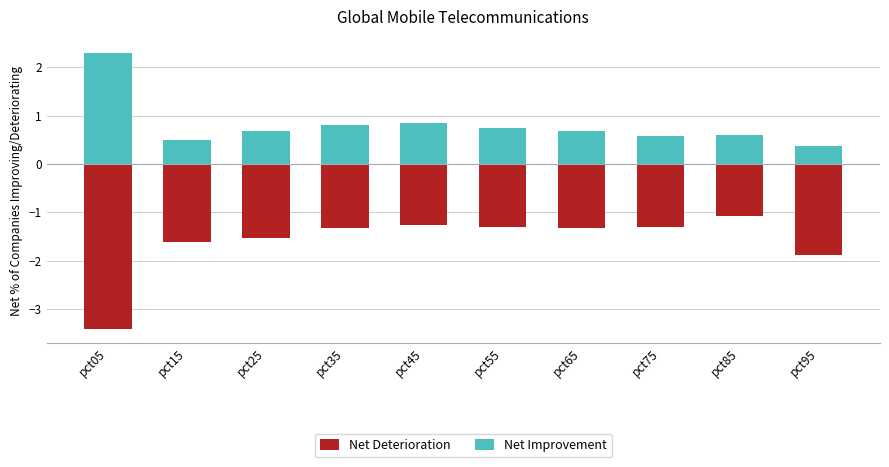

Is the value of Net Improvement at pct45 greater than the value of Net Deterioration at pct05?

Yes